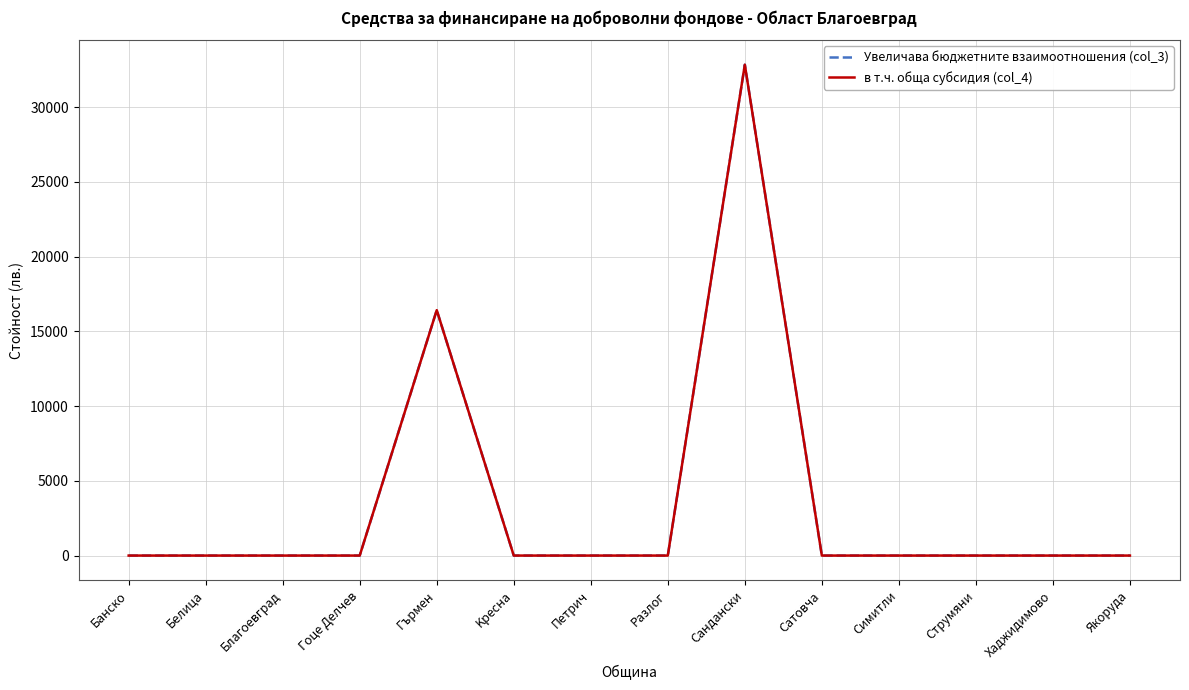

Does the chart display data point markers on the line(s)?

No